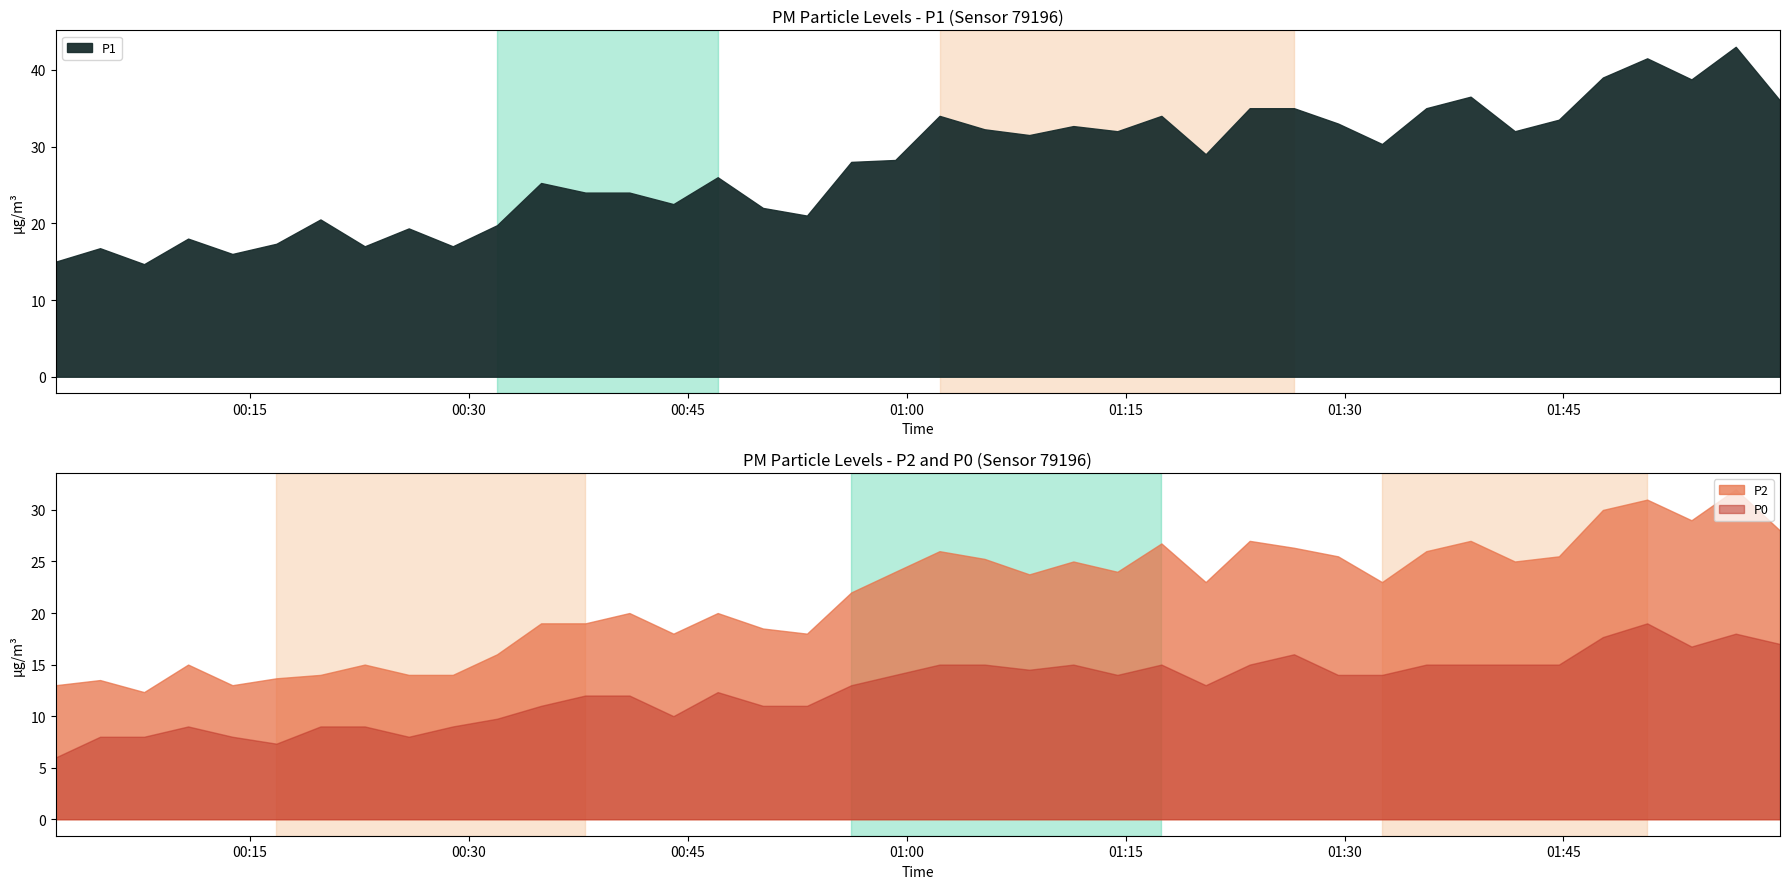

Reading right to left, list all the values displayed in this chart.

P1: 2023-12-20T01:59:50=36.0	2023-12-20T01:56:48=43.0	2023-12-20T01:53:46=38.8	2023-12-20T01:50:44=41.5	2023-12-20T01:47:42=39.0	2023-12-20T01:44:41=33.5	2023-12-20T01:41:40=32.0	2023-12-20T01:38:38=36.5	2023-12-20T01:35:36=35.0	2023-12-20T01:32:34=30.3	2023-12-20T01:29:33=33.0	2023-12-20T01:26:32=35.0	2023-12-20T01:23:30=35.0	2023-12-20T01:20:29=29.0	2023-12-20T01:17:27=34.0	2023-12-20T01:14:26=32.0	2023-12-20T01:11:25=32.7	2023-12-20T01:08:24=31.5	2023-12-20T01:05:20=32.2	2023-12-20T01:02:15=34.0	2023-12-20T00:59:13=28.2	2023-12-20T00:56:12=28.0	2023-12-20T00:53:10=21.0	2023-12-20T00:50:09=22.0	2023-12-20T00:47:03=26.0	2023-12-20T00:44:01=22.5	2023-12-20T00:41:00=24.0	2023-12-20T00:37:59=24.0	2023-12-20T00:34:57=25.2	2023-12-20T00:31:56=19.8	2023-12-20T00:28:54=17.0	2023-12-20T00:25:53=19.3	2023-12-20T00:22:52=17.0	2023-12-20T00:19:50=20.5	2023-12-20T00:16:49=17.3	2023-12-20T00:13:48=16.0	2023-12-20T00:10:46=18.0	2023-12-20T00:07:45=14.7	2023-12-20T00:04:44=16.8	2023-12-20T00:01:42=15.0
P2: 2023-12-20T01:59:50=28.0	2023-12-20T01:56:48=32.0	2023-12-20T01:53:46=29.0	2023-12-20T01:50:44=31.0	2023-12-20T01:47:42=30.0	2023-12-20T01:44:41=25.5	2023-12-20T01:41:40=25.0	2023-12-20T01:38:38=27.0	2023-12-20T01:35:36=26.0	2023-12-20T01:32:34=23.0	2023-12-20T01:29:33=25.5	2023-12-20T01:26:32=26.3	2023-12-20T01:23:30=27.0	2023-12-20T01:20:29=23.0	2023-12-20T01:17:27=26.8	2023-12-20T01:14:26=24.0	2023-12-20T01:11:25=25.0	2023-12-20T01:08:24=23.8	2023-12-20T01:05:20=25.2	2023-12-20T01:02:15=26.0	2023-12-20T00:59:13=24.0	2023-12-20T00:56:12=22.0	2023-12-20T00:53:10=18.0	2023-12-20T00:50:09=18.5	2023-12-20T00:47:03=20.0	2023-12-20T00:44:01=18.0	2023-12-20T00:41:00=20.0	2023-12-20T00:37:59=19.0	2023-12-20T00:34:57=19.0	2023-12-20T00:31:56=16.0	2023-12-20T00:28:54=14.0	2023-12-20T00:25:53=14.0	2023-12-20T00:22:52=15.0	2023-12-20T00:19:50=14.0	2023-12-20T00:16:49=13.7	2023-12-20T00:13:48=13.0	2023-12-20T00:10:46=15.0	2023-12-20T00:07:45=12.3	2023-12-20T00:04:44=13.5	2023-12-20T00:01:42=13.0
P0: 2023-12-20T01:59:50=17.0	2023-12-20T01:56:48=18.0	2023-12-20T01:53:46=16.8	2023-12-20T01:50:44=19.0	2023-12-20T01:47:42=17.7	2023-12-20T01:44:41=15.0	2023-12-20T01:41:40=15.0	2023-12-20T01:38:38=15.0	2023-12-20T01:35:36=15.0	2023-12-20T01:32:34=14.0	2023-12-20T01:29:33=14.0	2023-12-20T01:26:32=16.0	2023-12-20T01:23:30=15.0	2023-12-20T01:20:29=13.0	2023-12-20T01:17:27=15.0	2023-12-20T01:14:26=14.0	2023-12-20T01:11:25=15.0	2023-12-20T01:08:24=14.5	2023-12-20T01:05:20=15.0	2023-12-20T01:02:15=15.0	2023-12-20T00:59:13=14.0	2023-12-20T00:56:12=13.0	2023-12-20T00:53:10=11.0	2023-12-20T00:50:09=11.0	2023-12-20T00:47:03=12.3	2023-12-20T00:44:01=10.0	2023-12-20T00:41:00=12.0	2023-12-20T00:37:59=12.0	2023-12-20T00:34:57=11.0	2023-12-20T00:31:56=9.8	2023-12-20T00:28:54=9.0	2023-12-20T00:25:53=8.0	2023-12-20T00:22:52=9.0	2023-12-20T00:19:50=9.0	2023-12-20T00:16:49=7.3	2023-12-20T00:13:48=8.0	2023-12-20T00:10:46=9.0	2023-12-20T00:07:45=8.0	2023-12-20T00:04:44=8.0	2023-12-20T00:01:42=6.0